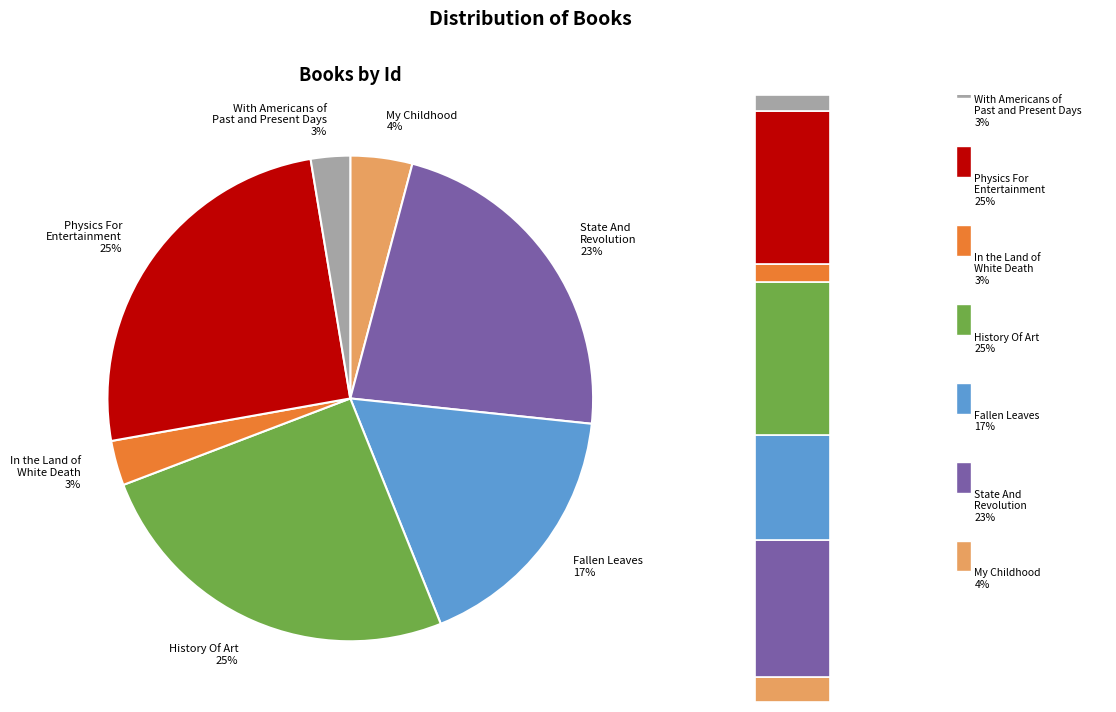

Is it true that My Childhood is 1% of the pie?

False